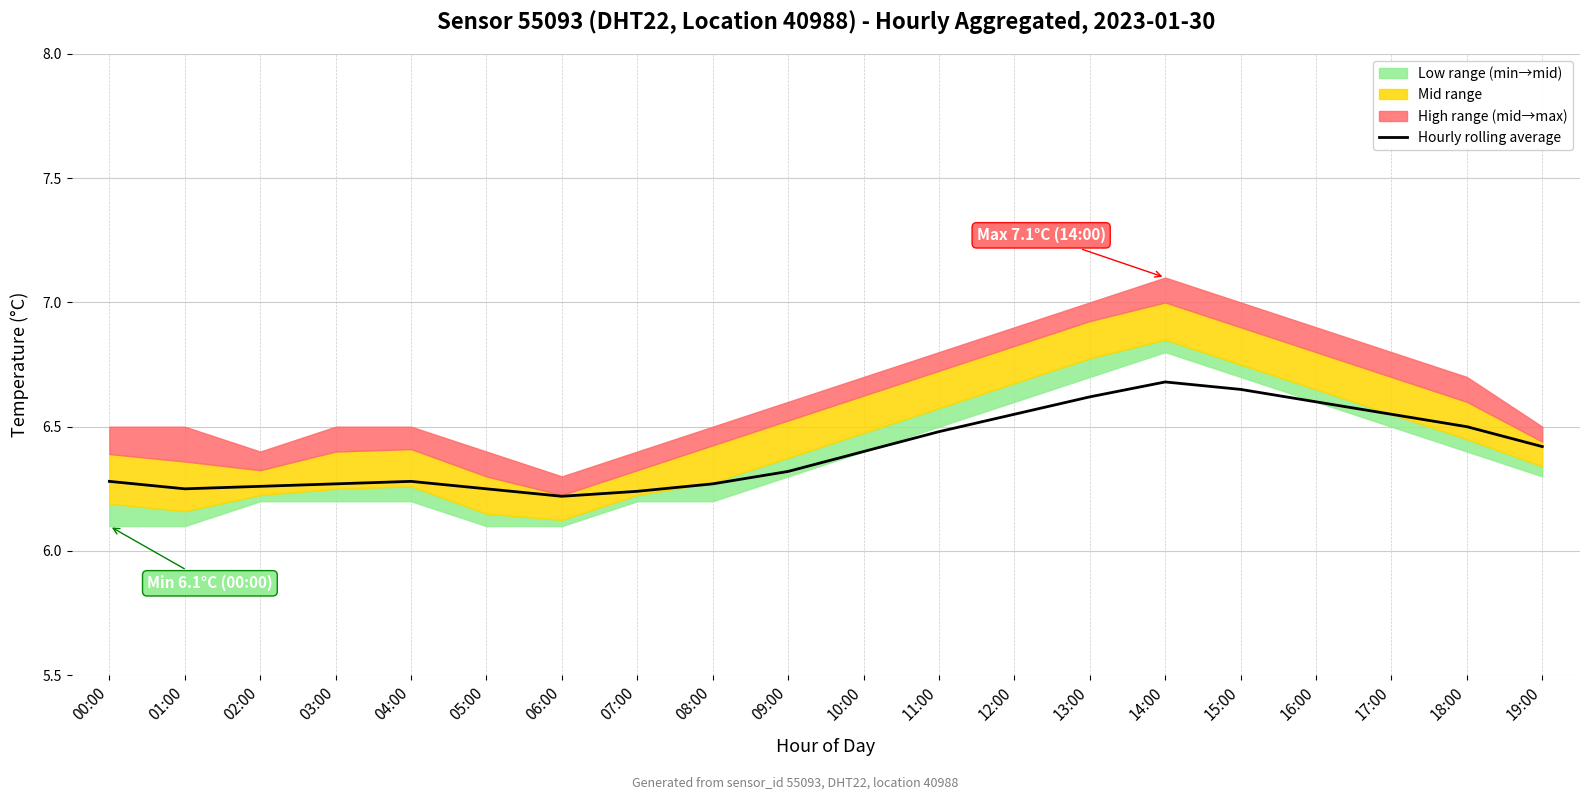

The chart shows a value of 6.2 at 05:00. True or false?

True